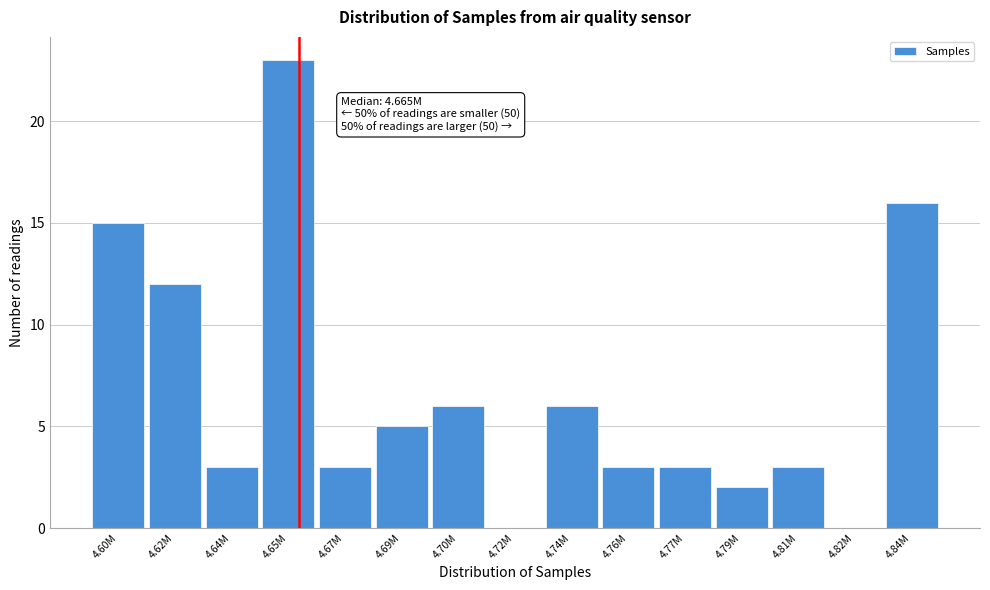

Reading left to right, list all the values displayed in this chart.

4.60M=15	4.62M=12	4.64M=3	4.65M=23	4.67M=3	4.69M=5	4.70M=6	4.72M=0	4.74M=6	4.76M=3	4.77M=3	4.79M=2	4.81M=3	4.82M=0	4.84M=16